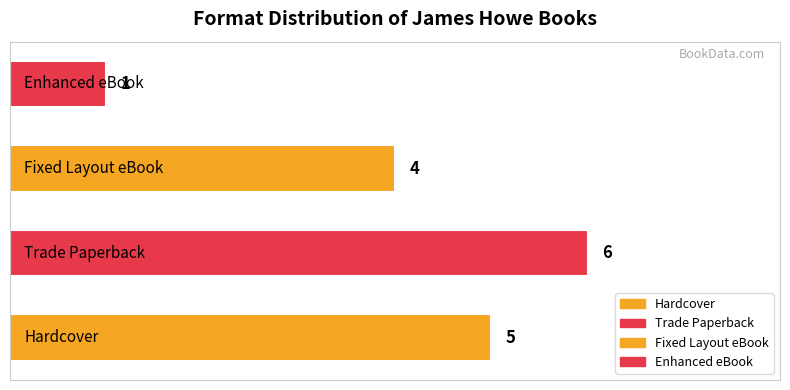

What is the maximum value shown in the chart?

6